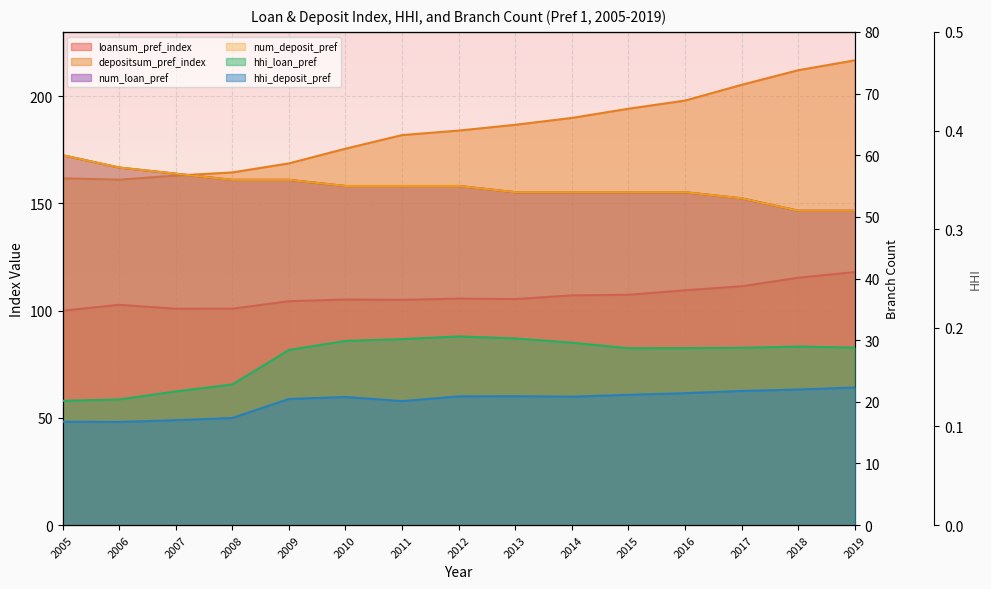

What is the lowest value of the num_deposit_pref series?

51.0